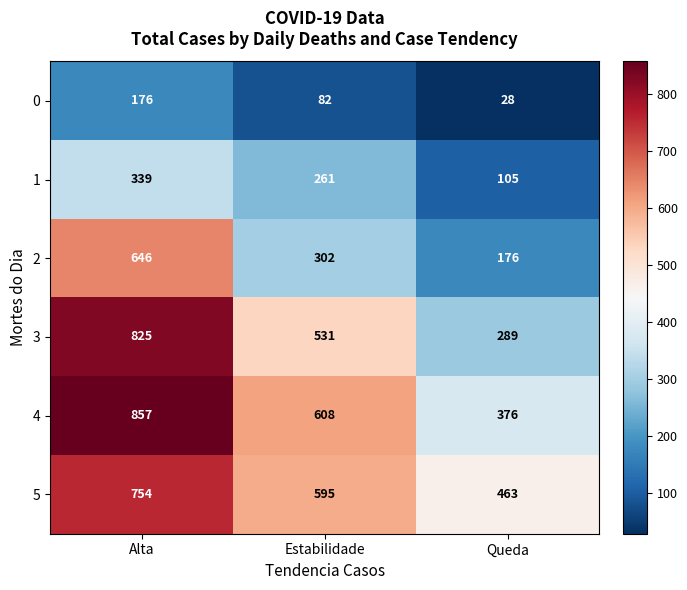

True or false: 2 has a value of 646 at Alta.

True